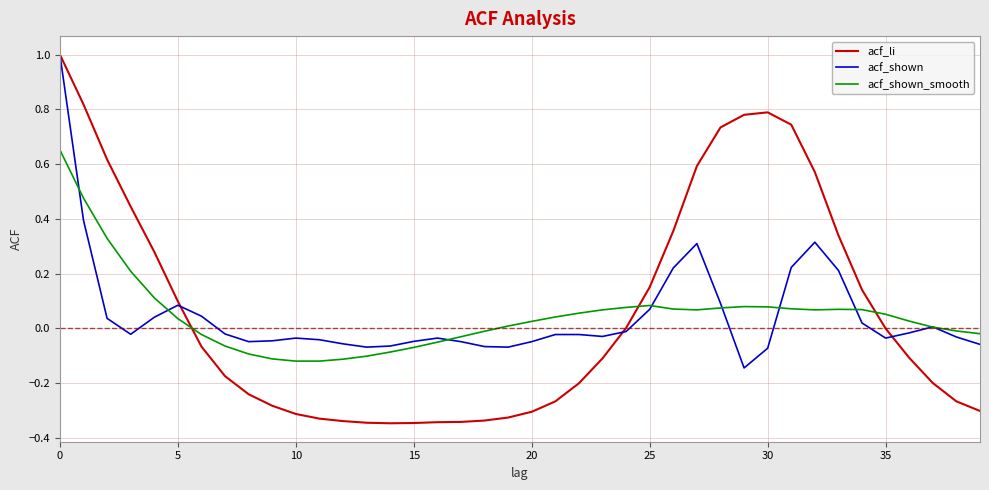

What is the maximum value shown in the chart?

1.0